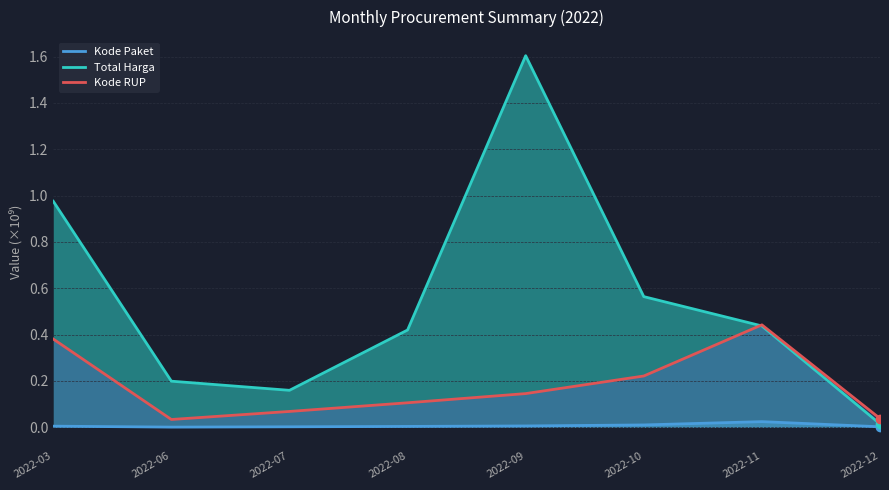

Reading right to left, list all the values displayed in this chart.

Kode Paket: 0.0	0.0	0.0	0.0	0.0	0.0	0.0	0.0
Total Harga: 0.0	0.4	0.6	1.6	0.4	0.2	0.2	1.0
Kode RUP: 0.0	0.4	0.2	0.1	0.1	0.1	0.0	0.4